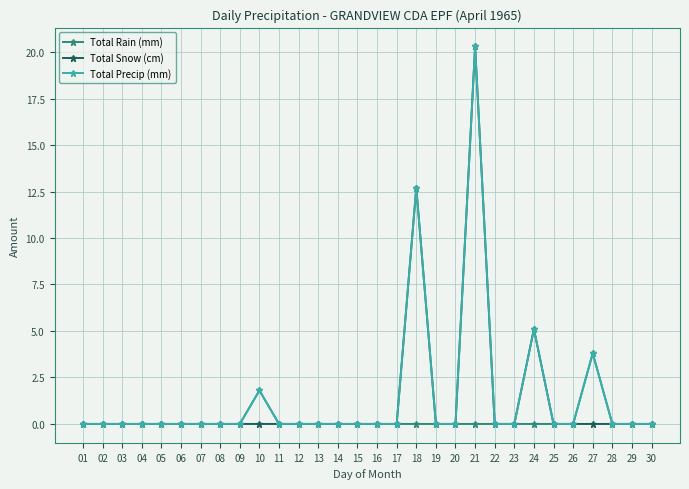

What is the spread (max minus min) of values at 24?

5.1